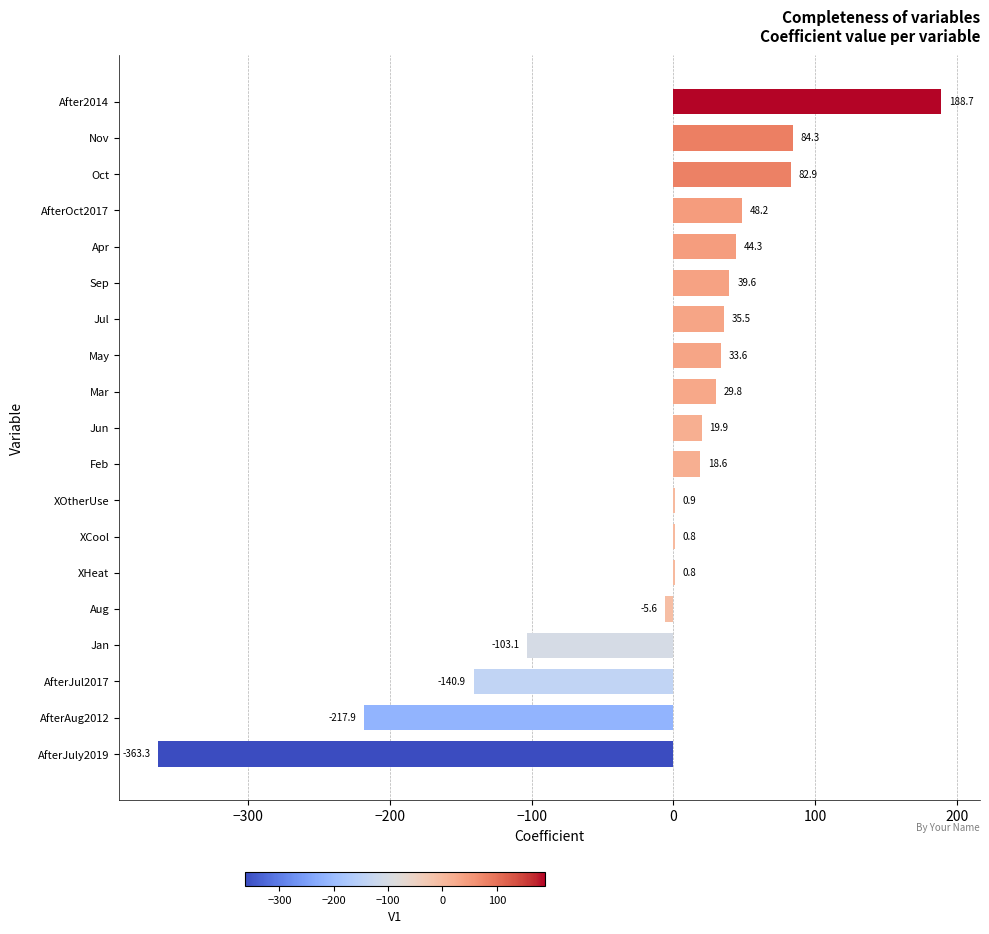

The chart shows a value of -134.0 at Jan. True or false?

False